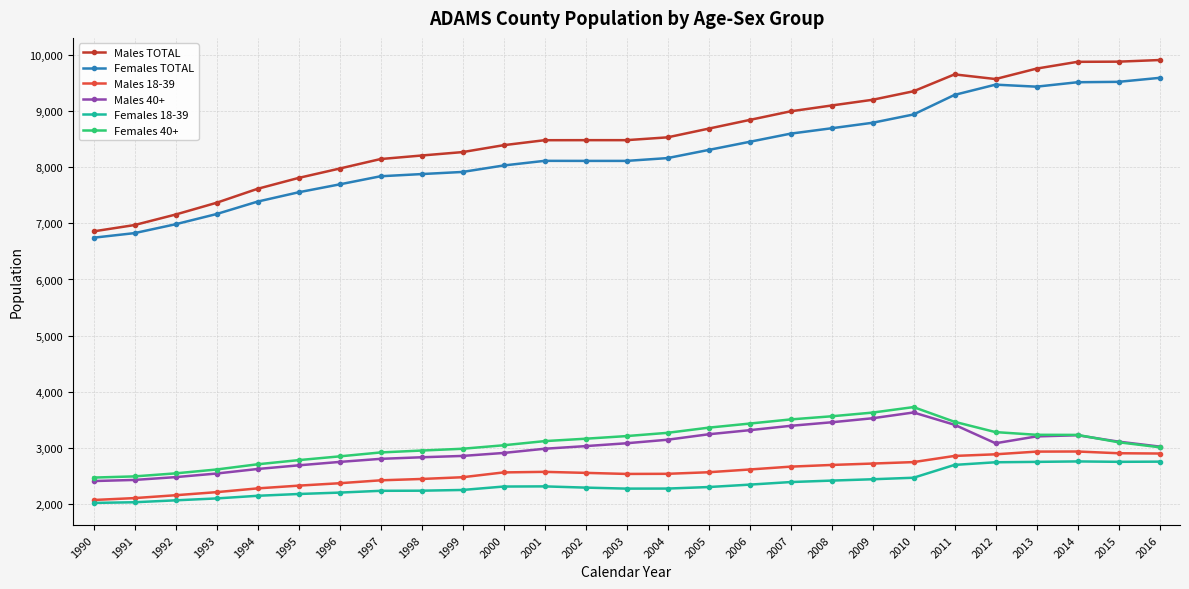

What is the lowest value of the Females TOTAL series?

6745